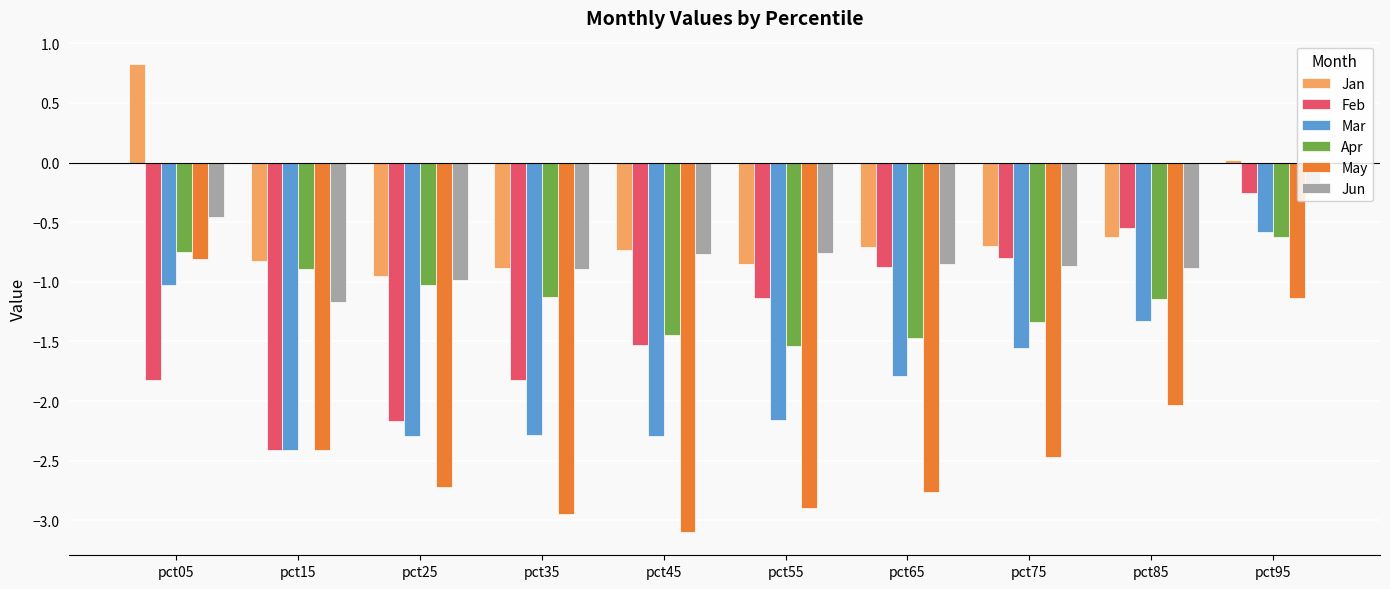

What is the spread (max minus min) of values at pct65?

2.1